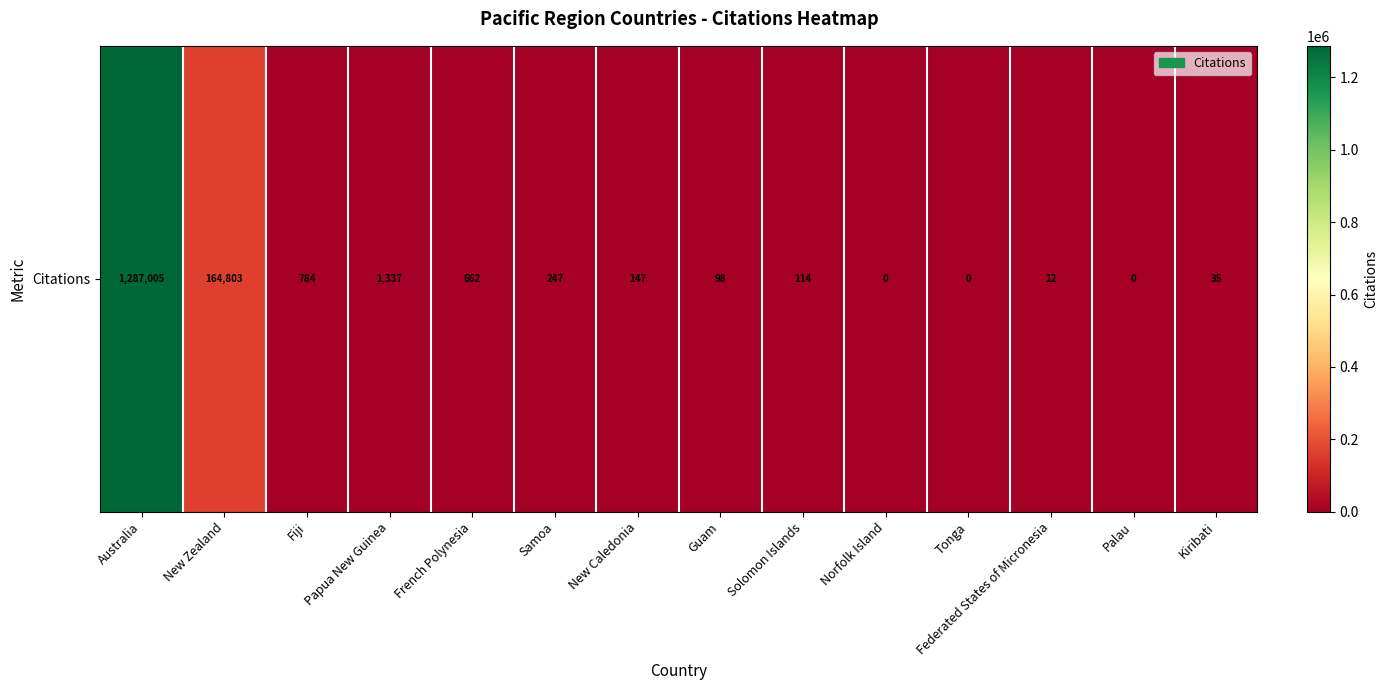

True or false: the data shows 164803 at New Zealand.

True